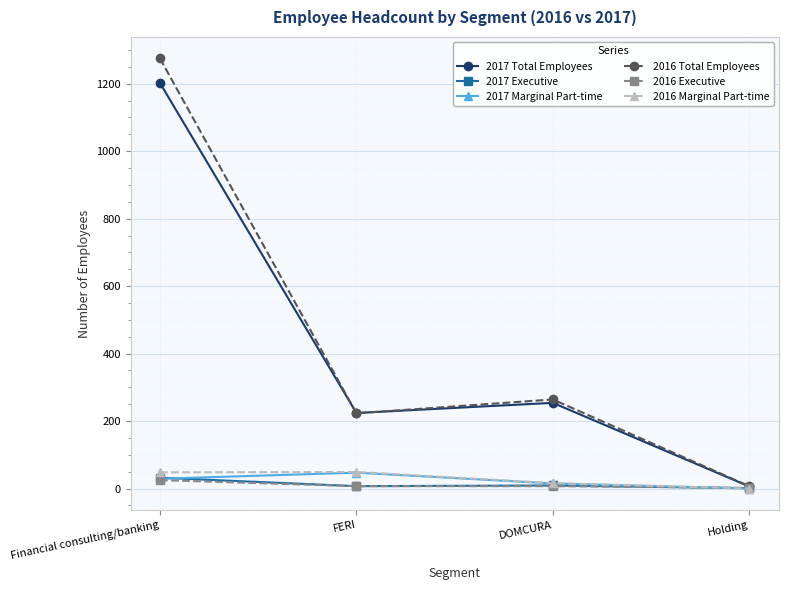

What are all the series names shown in the legend?

2017 Total Employees, 2017 Executive, 2017 Marginal Part-time, 2016 Total Employees, 2016 Executive, 2016 Marginal Part-time